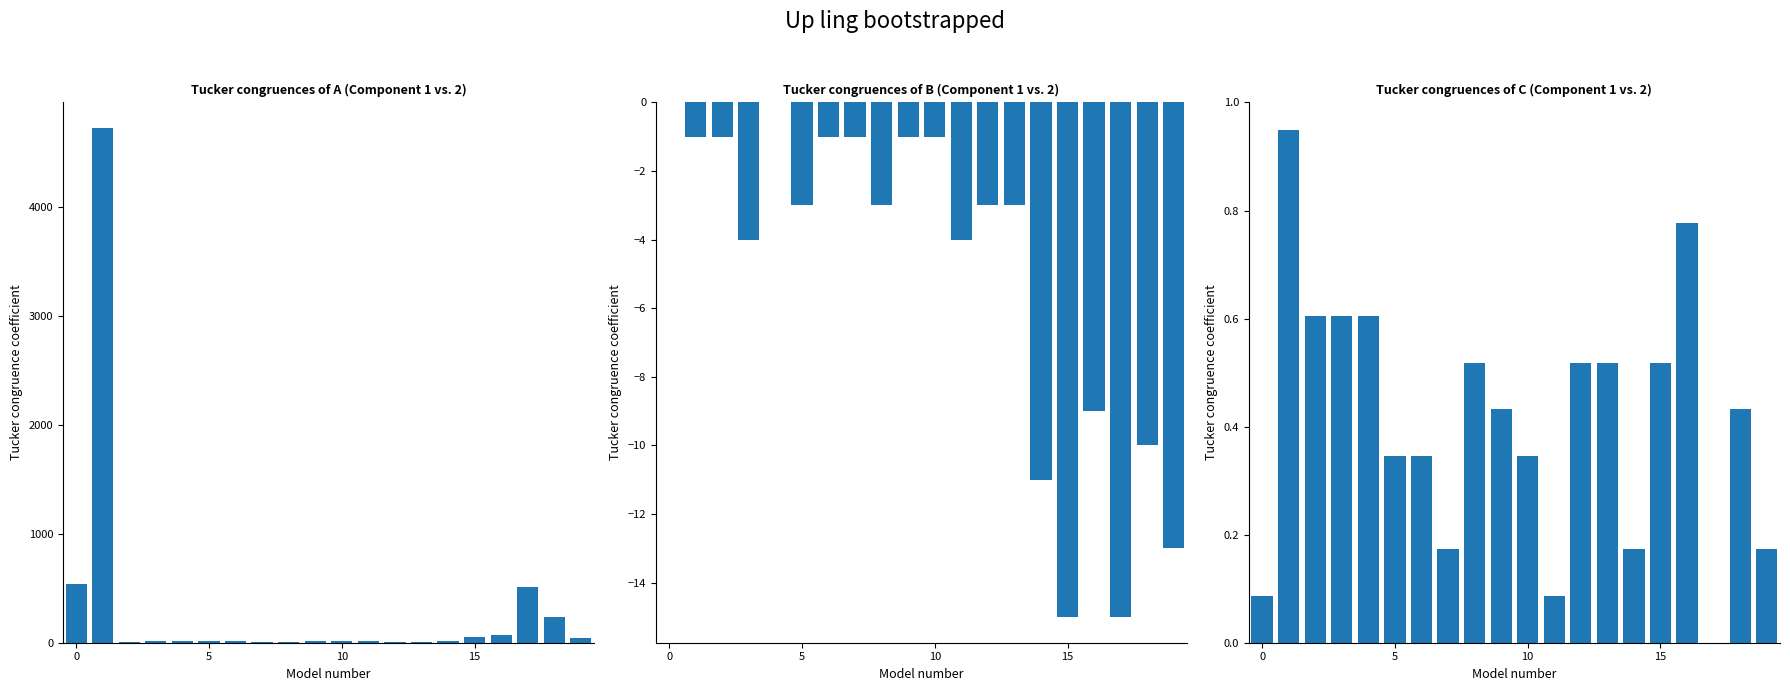

What is the maximum value shown in the chart?

4723.0